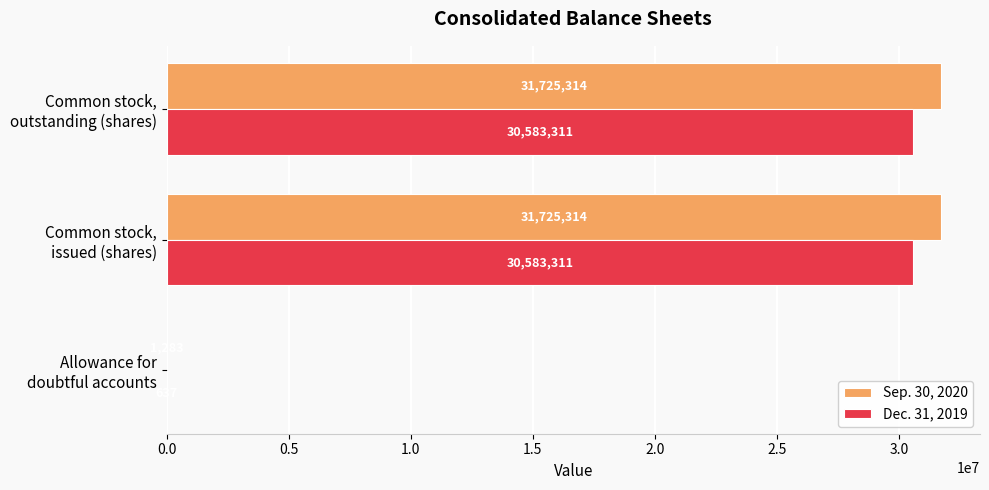

What is the sum of all Dec. 31, 2019 values?

61167259